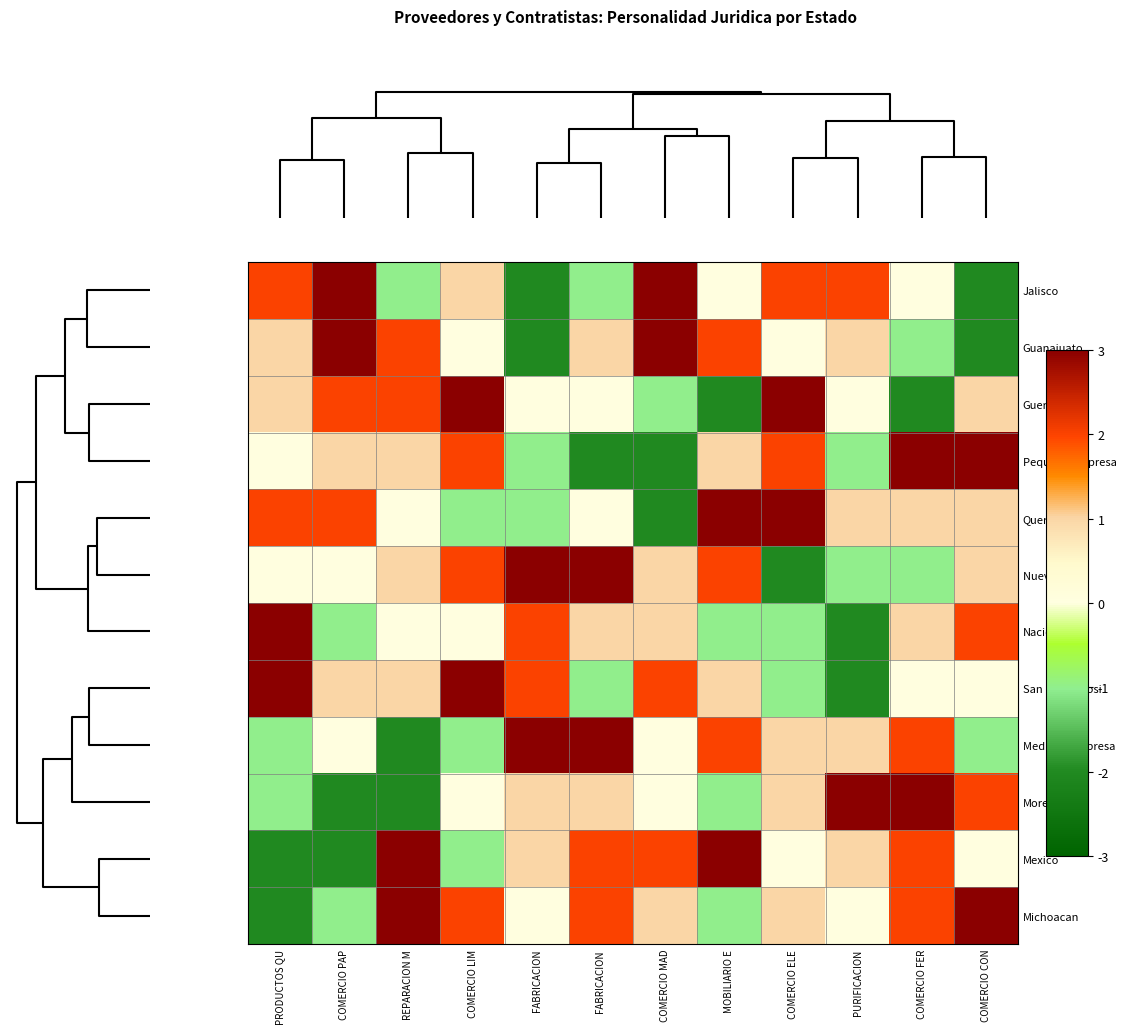

What is the greatest value displayed?

3